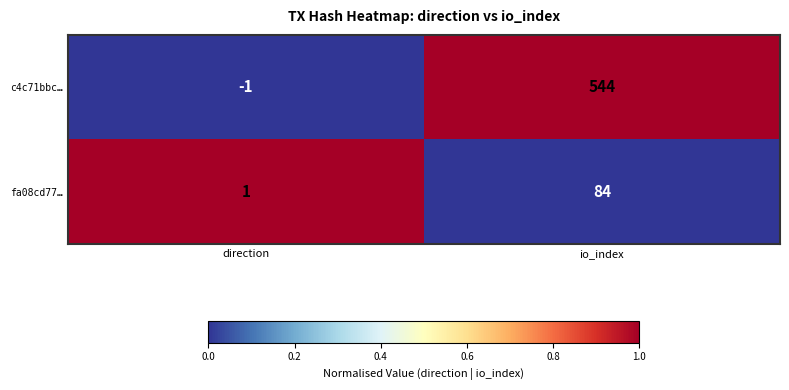

Reading right to left, list all the values displayed in this chart.

c4c71bbc…: 544	-1
fa08cd77…: 84	1